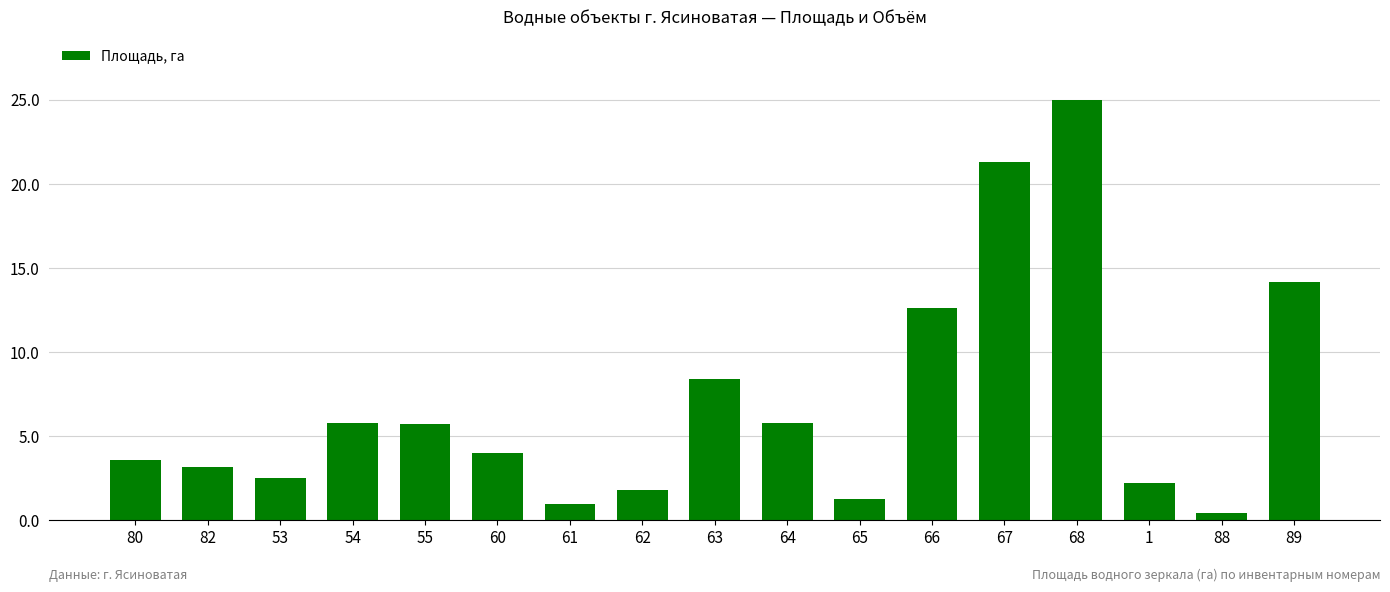

The value at 82 is 4.6. True or false?

False